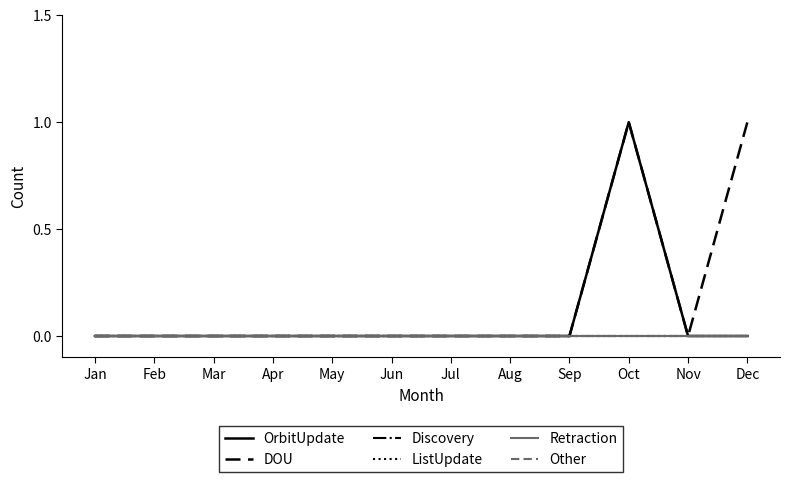

Is this an area chart (filled region under the line)?

No